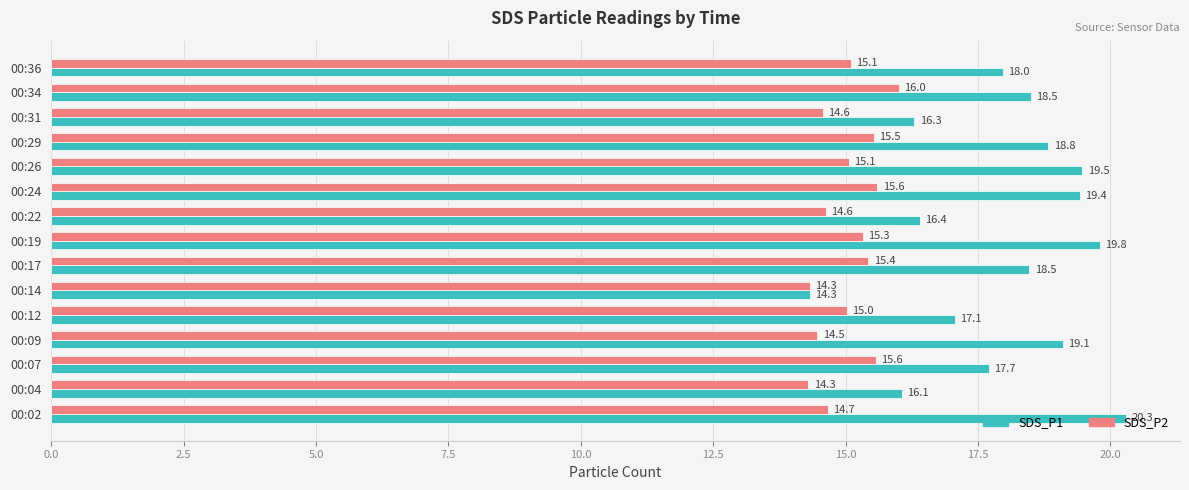

The SDS_P2 series shows 15.6 at 00:24. True or false?

True